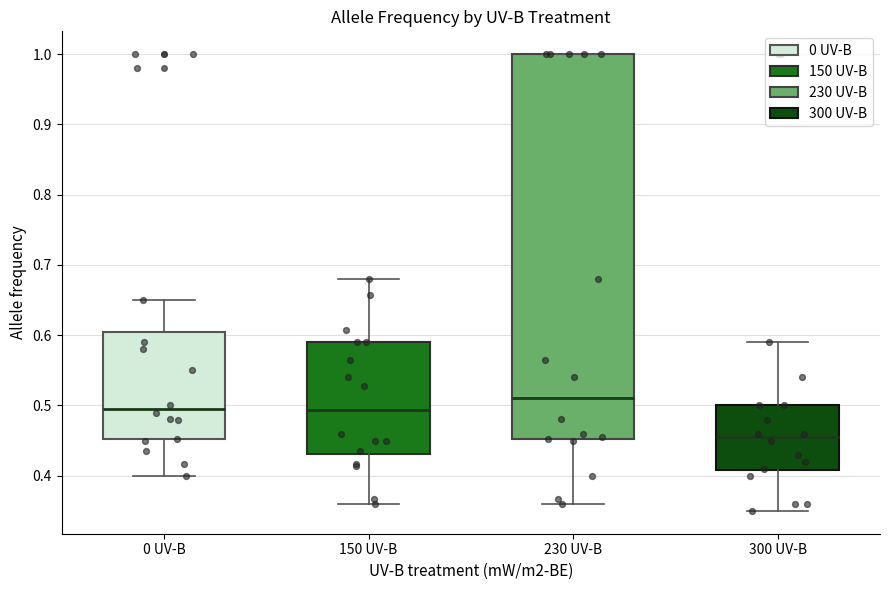

Where does the median line of the box for 0 UV-B sit on the y-axis? The values are not printed on the chart, so give them approximately, as read against the axis.

0.50